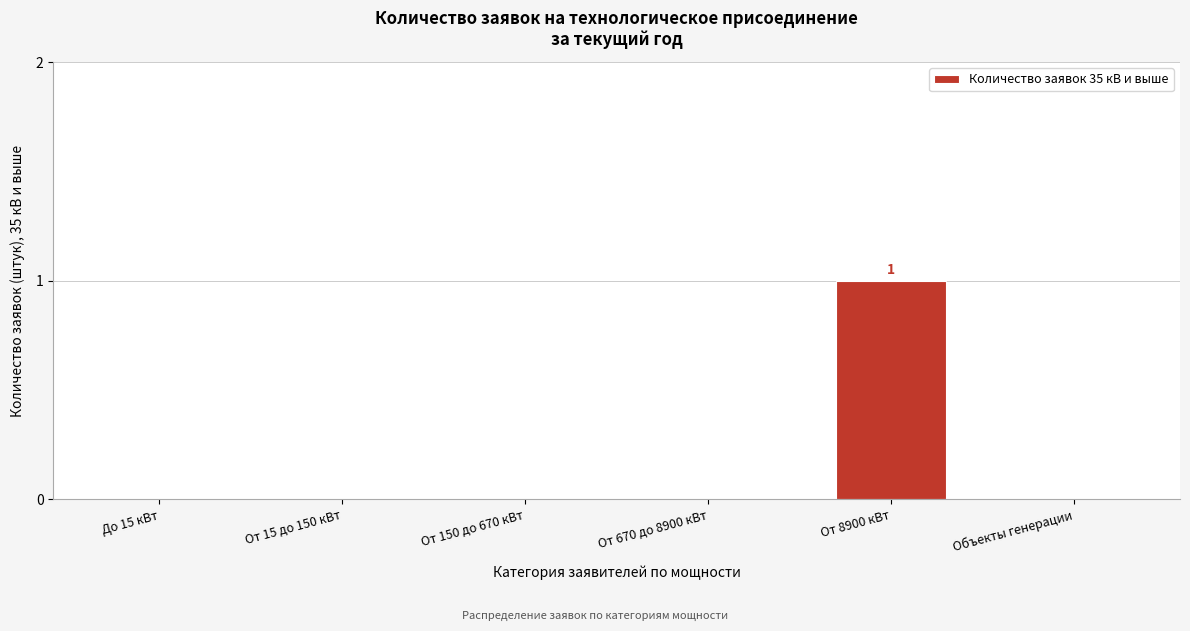

Reading left to right, extract all data points from this chart.

До 15 кВт=0	От 15 до 150 кВт=0	От 150 до 670 кВт=0	От 670 до 8900 кВт=0	От 8900 кВт=1	Объекты генерации=0